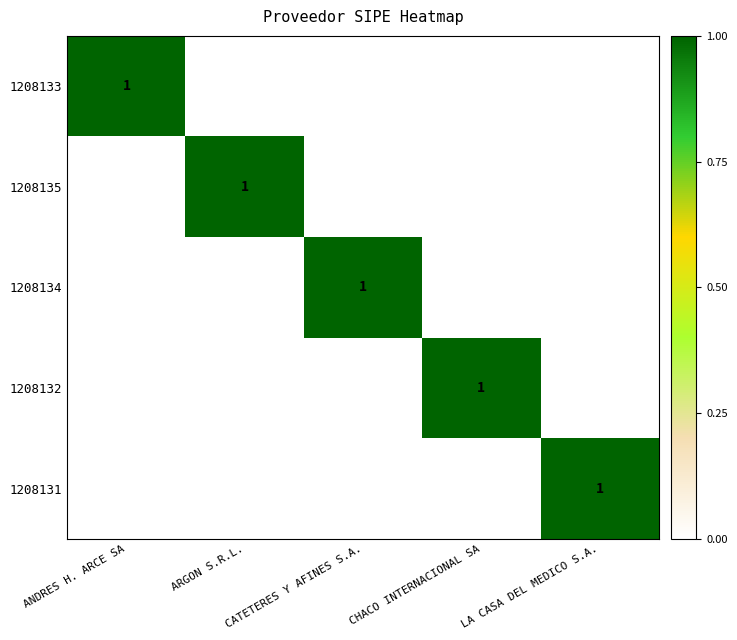

At which category is the sum across all series the highest?

ANDRES H. ARCE SA